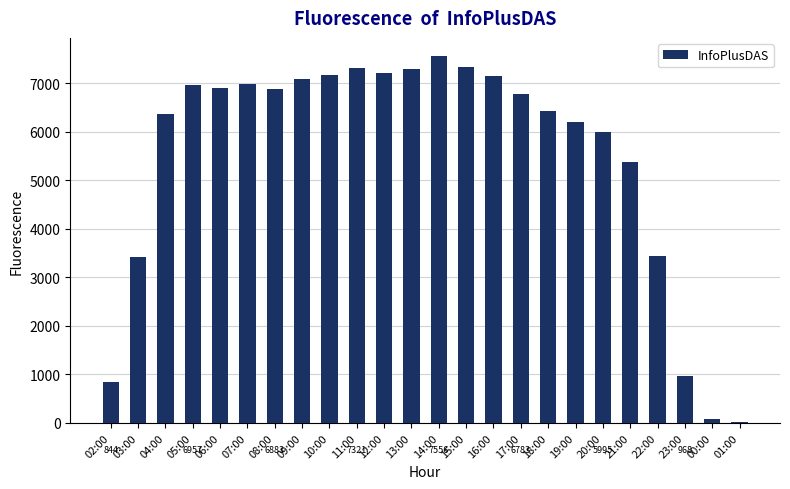

The value at 18:00 is 6424. True or false?

True